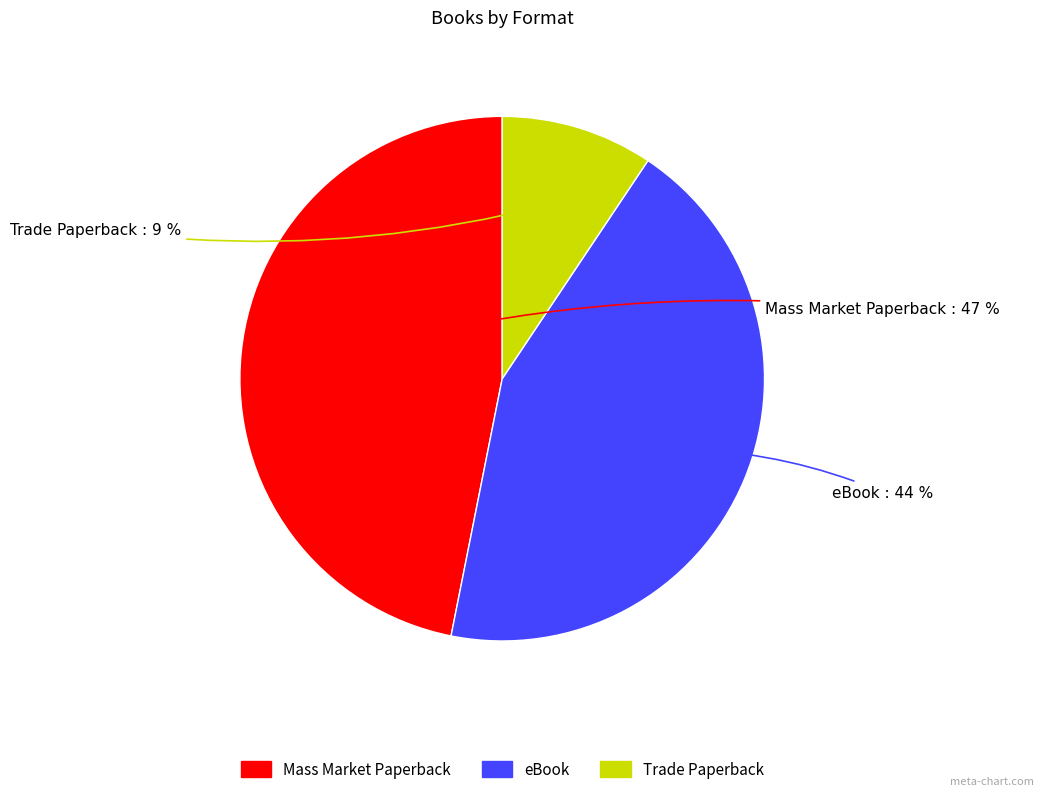

To the nearest percent, what is the combined percentage of Trade Paperback and Mass Market Paperback?

56%